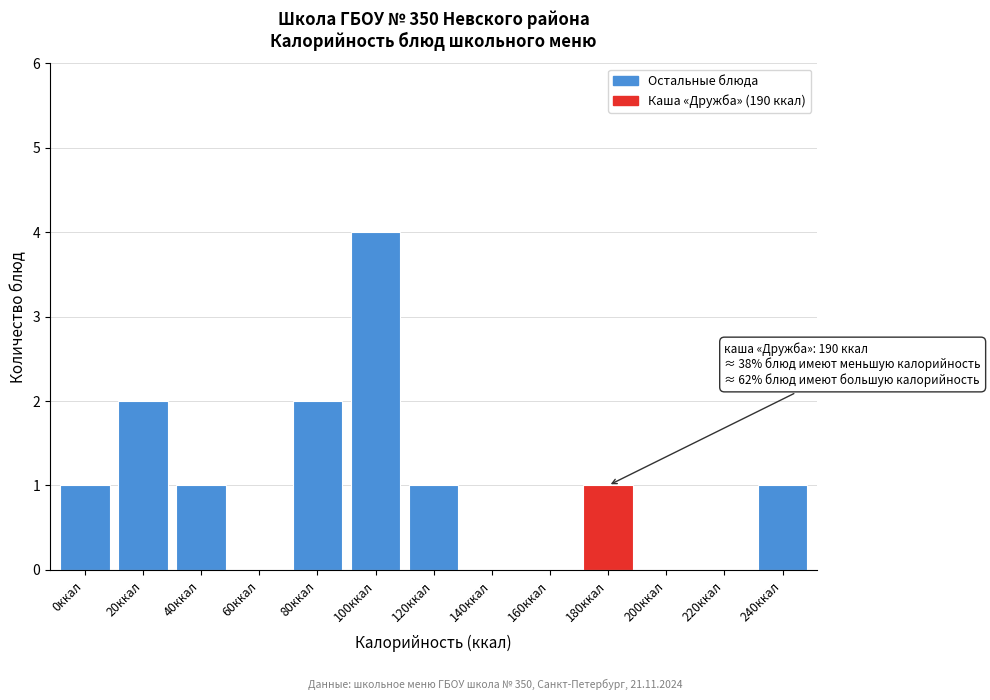

Reading left to right, what are all the values shown in this chart?

0ккал=1	20ккал=2	40ккал=1	60ккал=0	80ккал=2	100ккал=4	120ккал=1	140ккал=0	160ккал=0	180ккал=1	200ккал=0	220ккал=0	240ккал=1